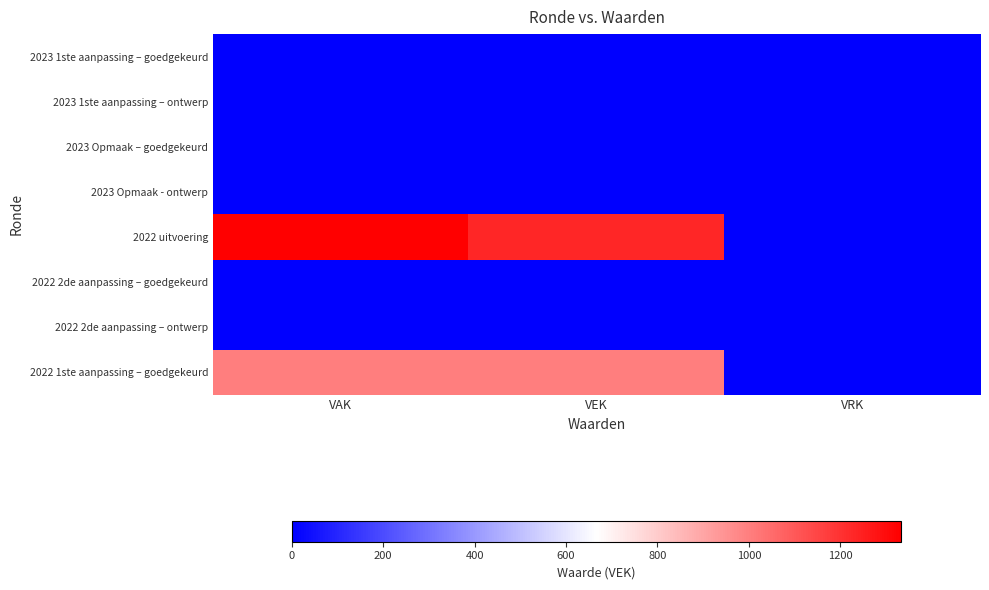

At how many categories does at least one series exceed 899?

2